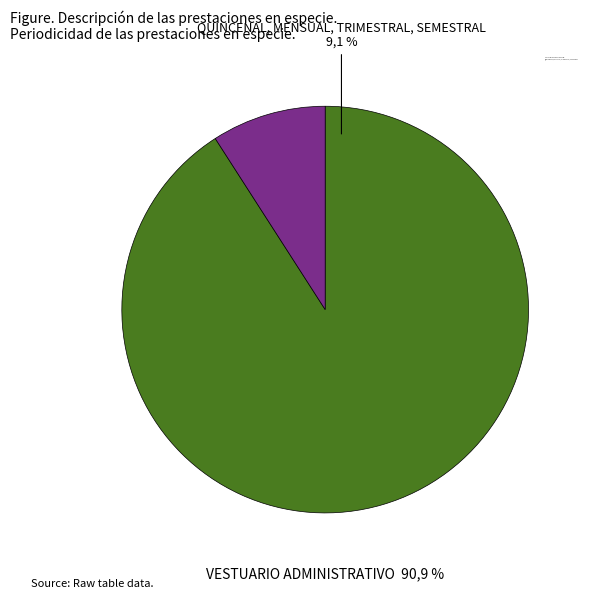

Which category has the smallest portion of the pie?

QUINCENAL, MENSUAL, TRIMESTRAL, SEMESTRAL